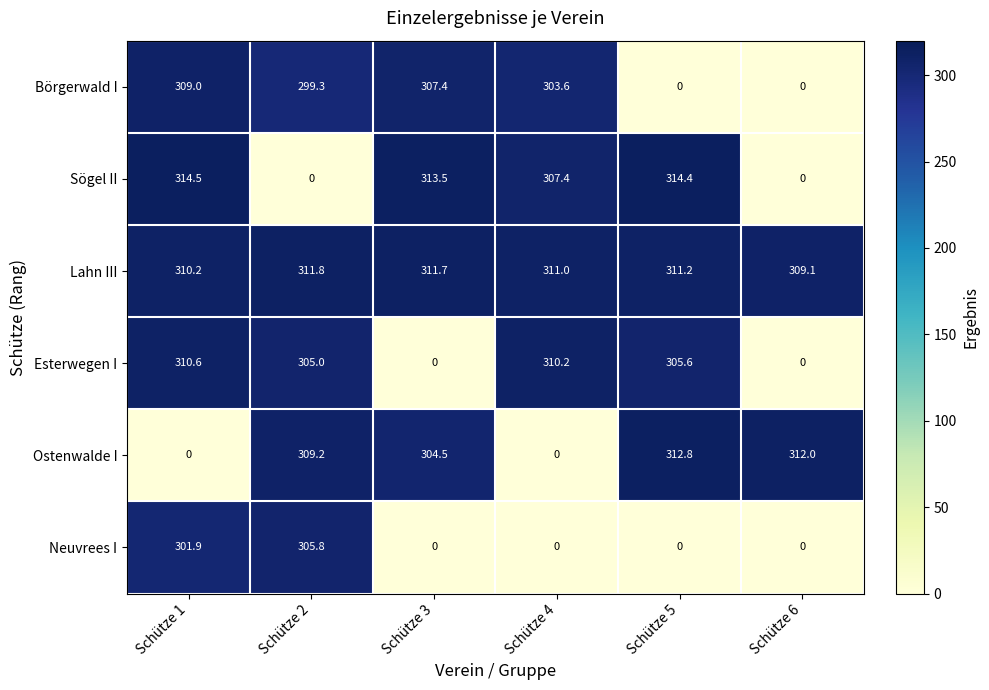

List the series in order of their peak value, highest first.

Sögel II, Ostenwalde I, Lahn III, Esterwegen I, Börgerwald I, Neuvrees I